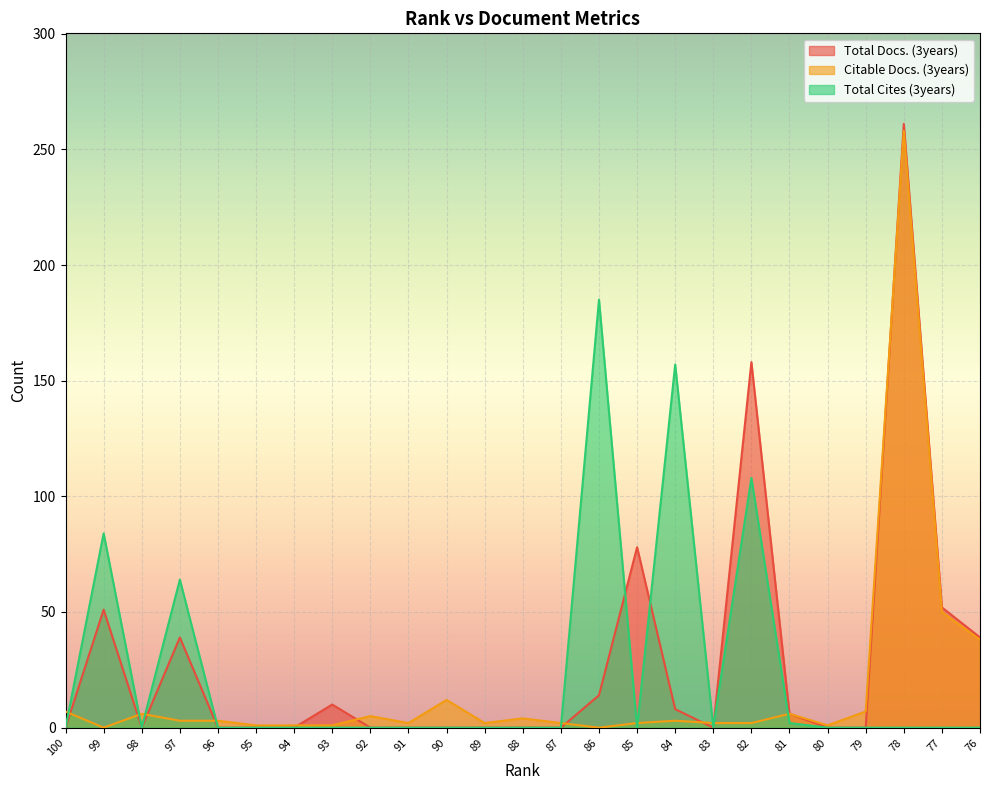

True or false: Citable Docs. (3years) has more than 0 interior local peaks.

True